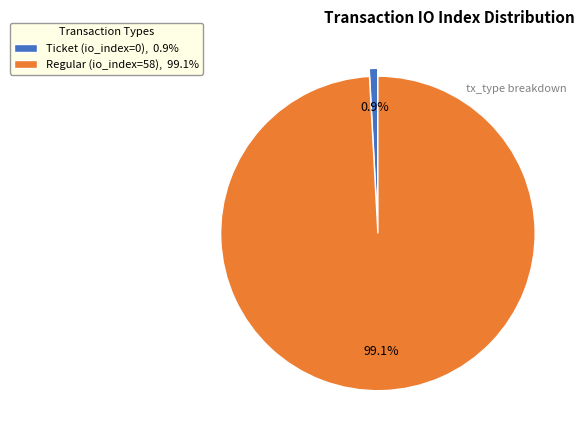

What percentage is the Regular (io_index=58) slice, to the nearest percent?

99%